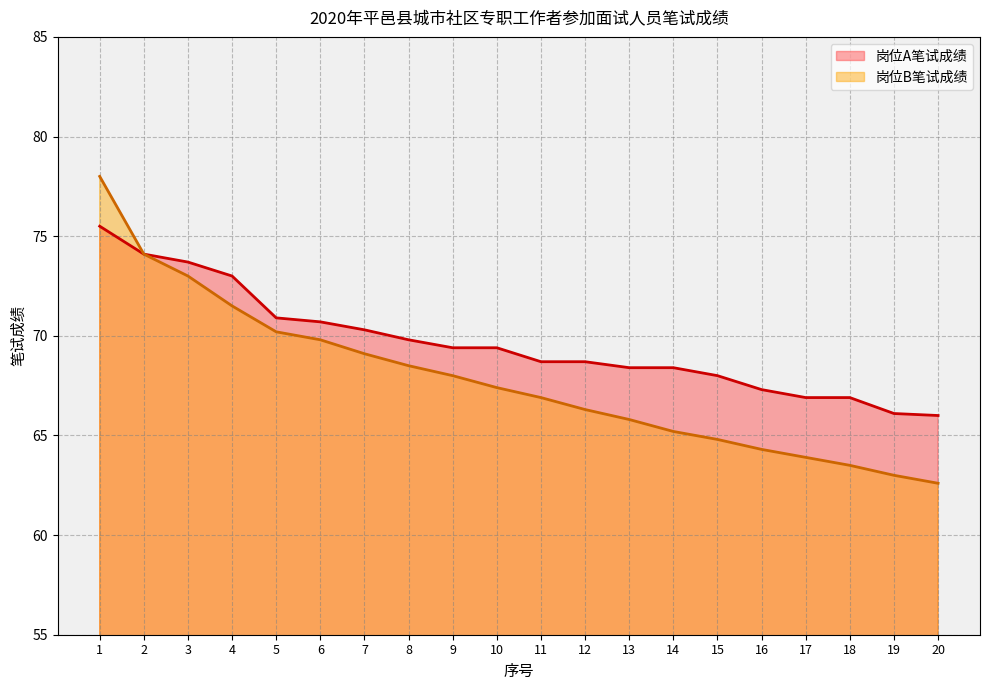

List the labels in order of 岗位B笔试成绩 value, smallest first.

20, 19, 18, 17, 16, 15, 14, 13, 12, 11, 10, 9, 8, 7, 6, 5, 4, 3, 2, 1